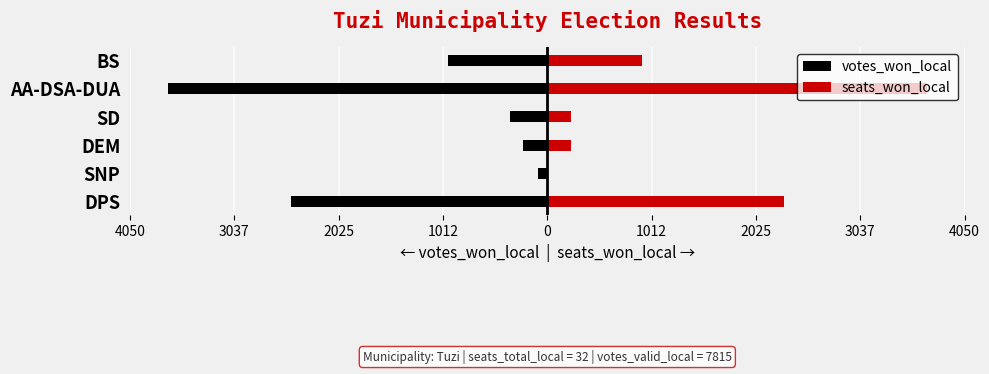

Does the chart contain any negative values?

Yes